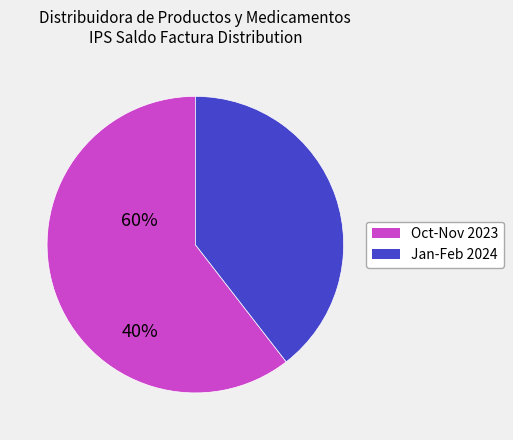

Does any single category account for the majority?

Yes